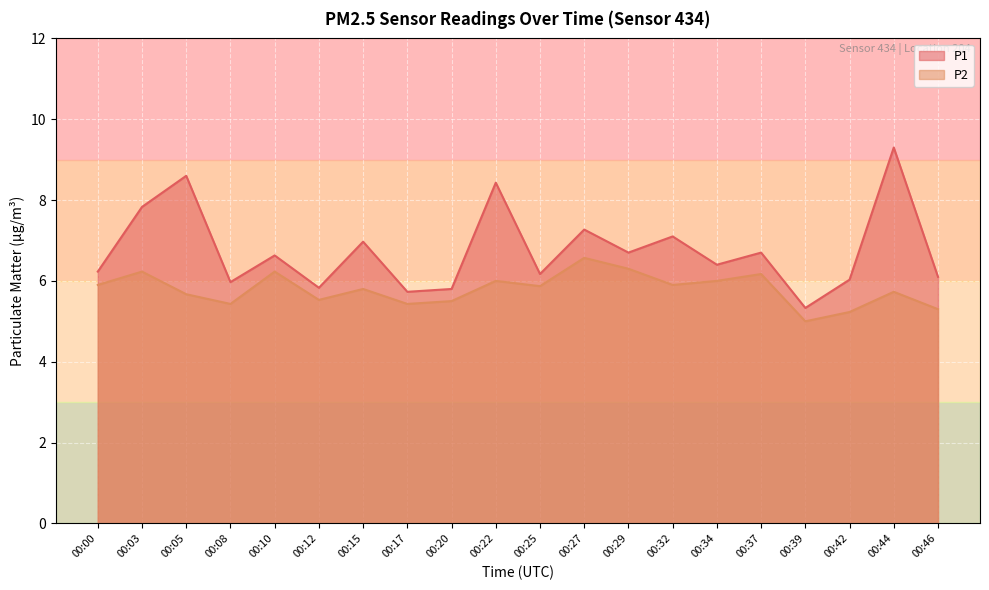

True or false: P1 has a value of 6.2 at 00:25.

True